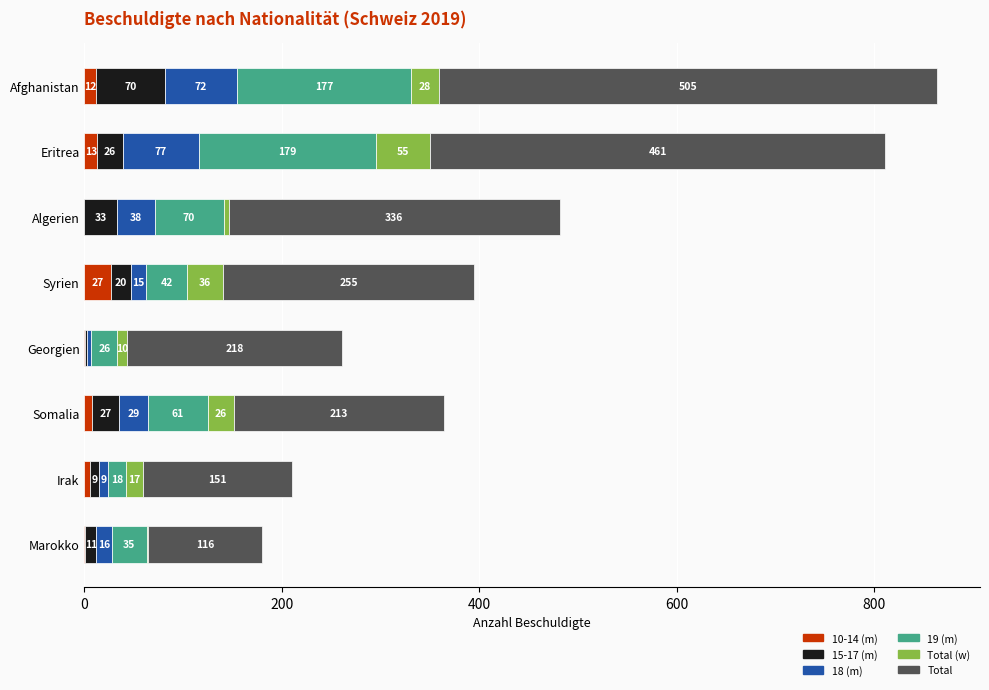

What is the sum of all 10-14 (m) values?

68